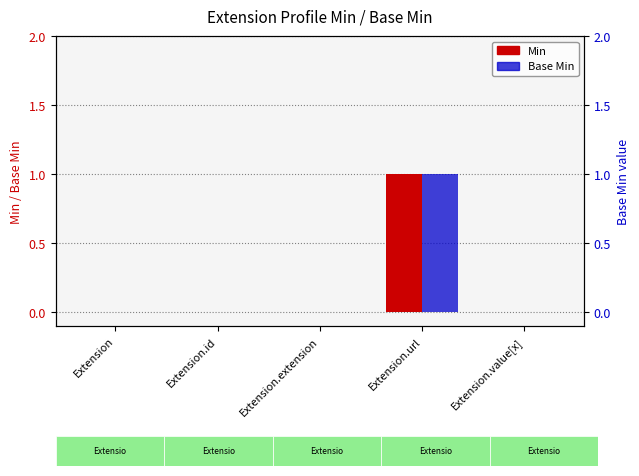

What is the label of the 4th bar from the left?

Extension.url